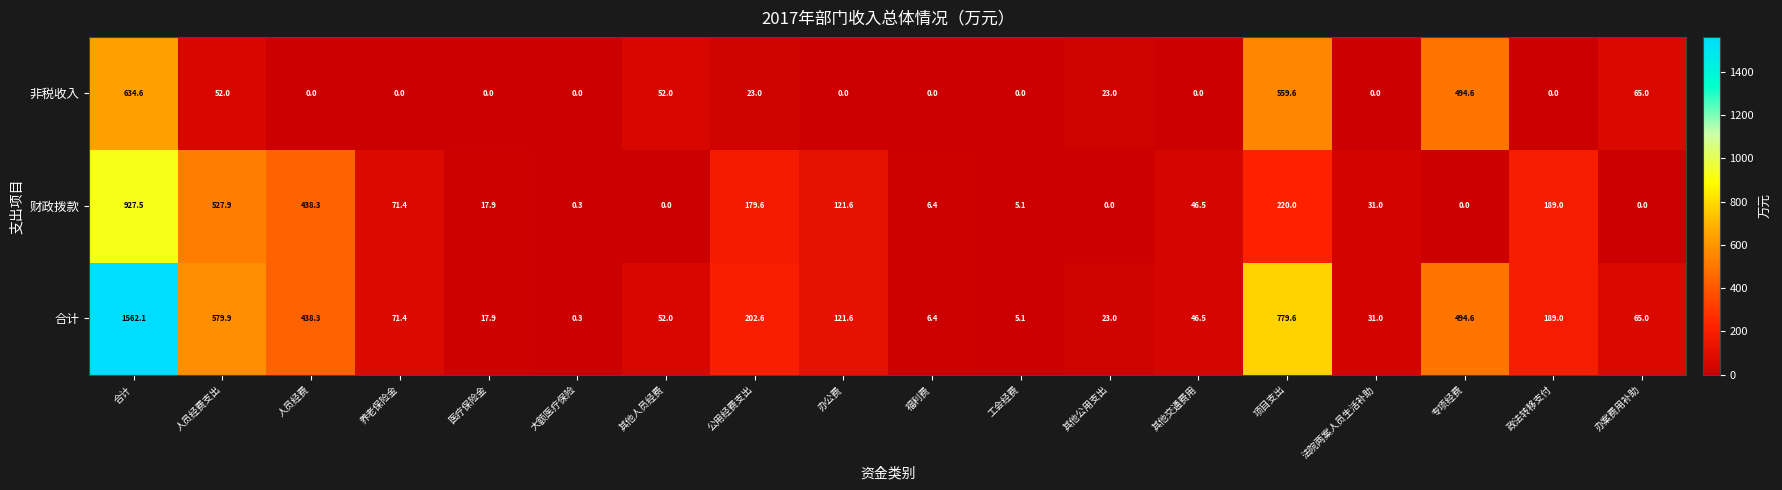

At which label does 财政拨款 first exceed 46?

合计